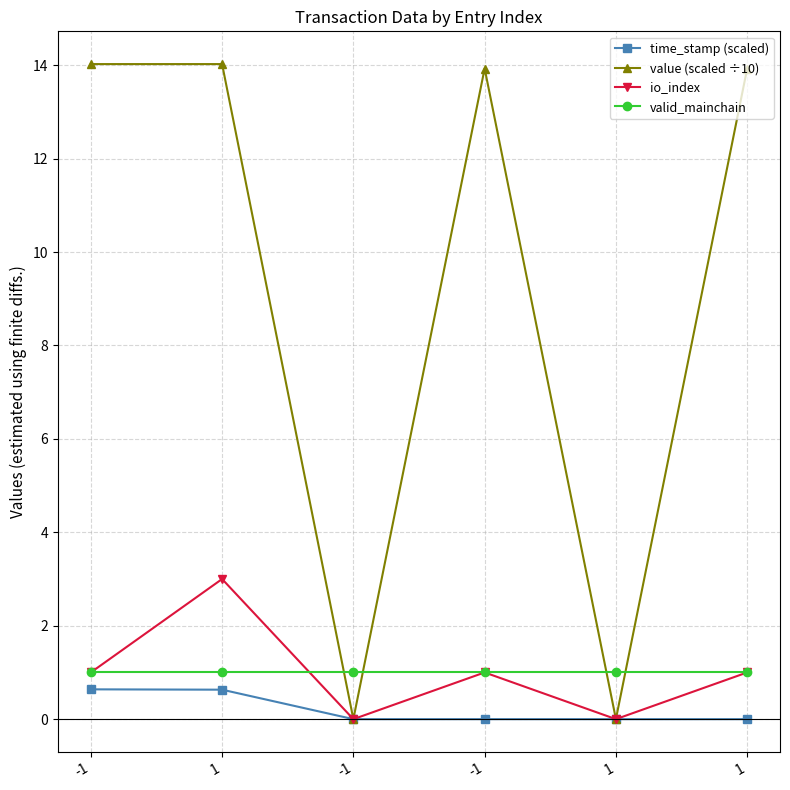

Count the number of data series in this chart.

4